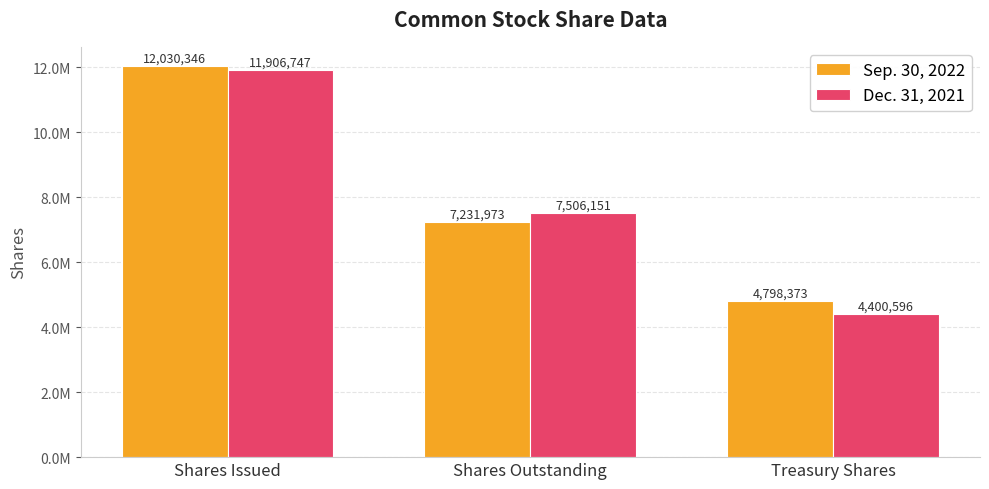

What value does the Dec. 31, 2021 series have at Treasury Shares, to the nearest 100?

4400600